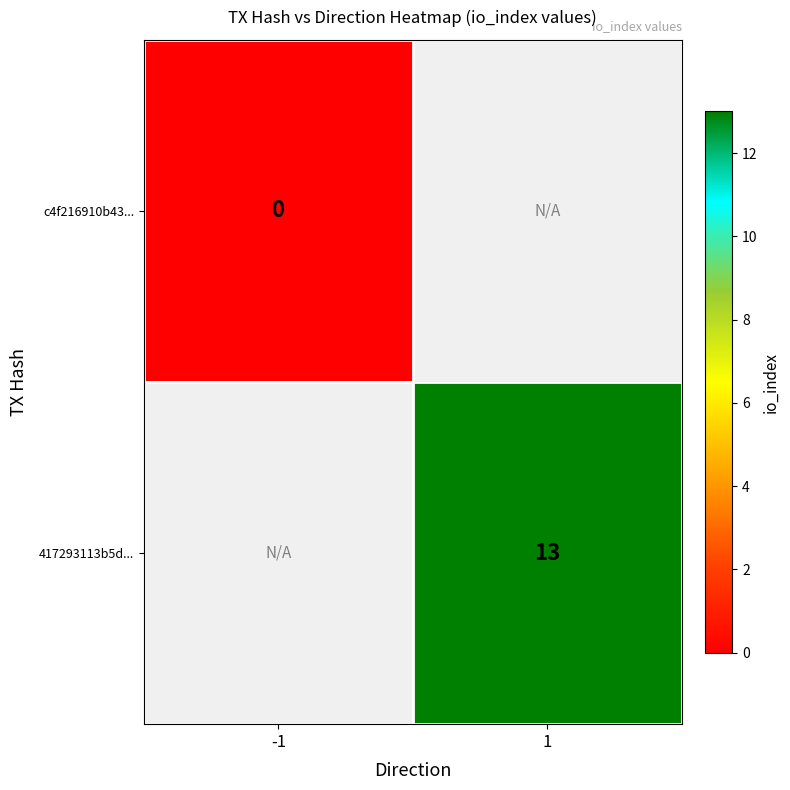

The value of 417293113b5d... at 1 is 5. True or false?

False